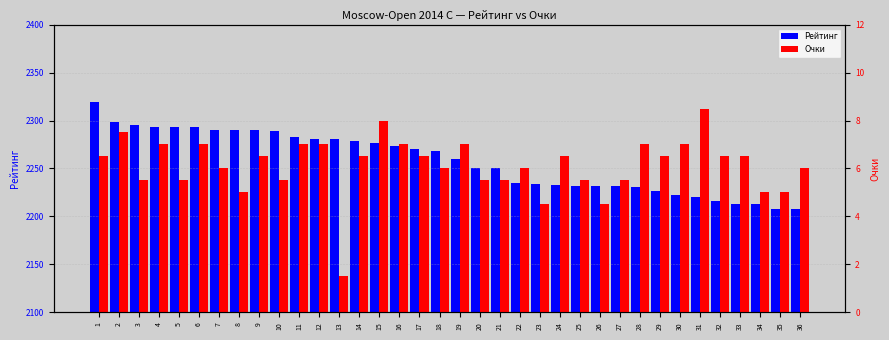

How many bars are there in total?

72